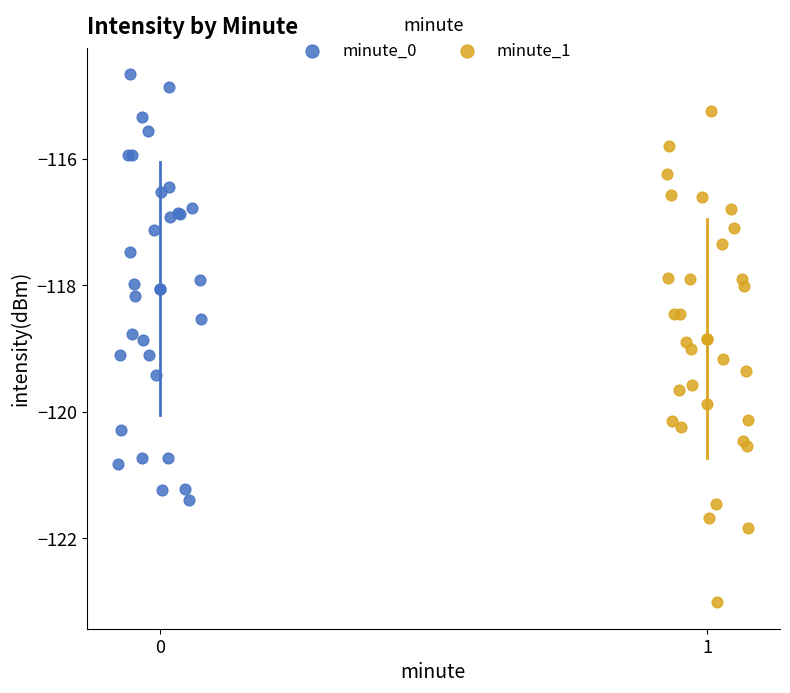

Which series contains the lowest Y value?

minute_1